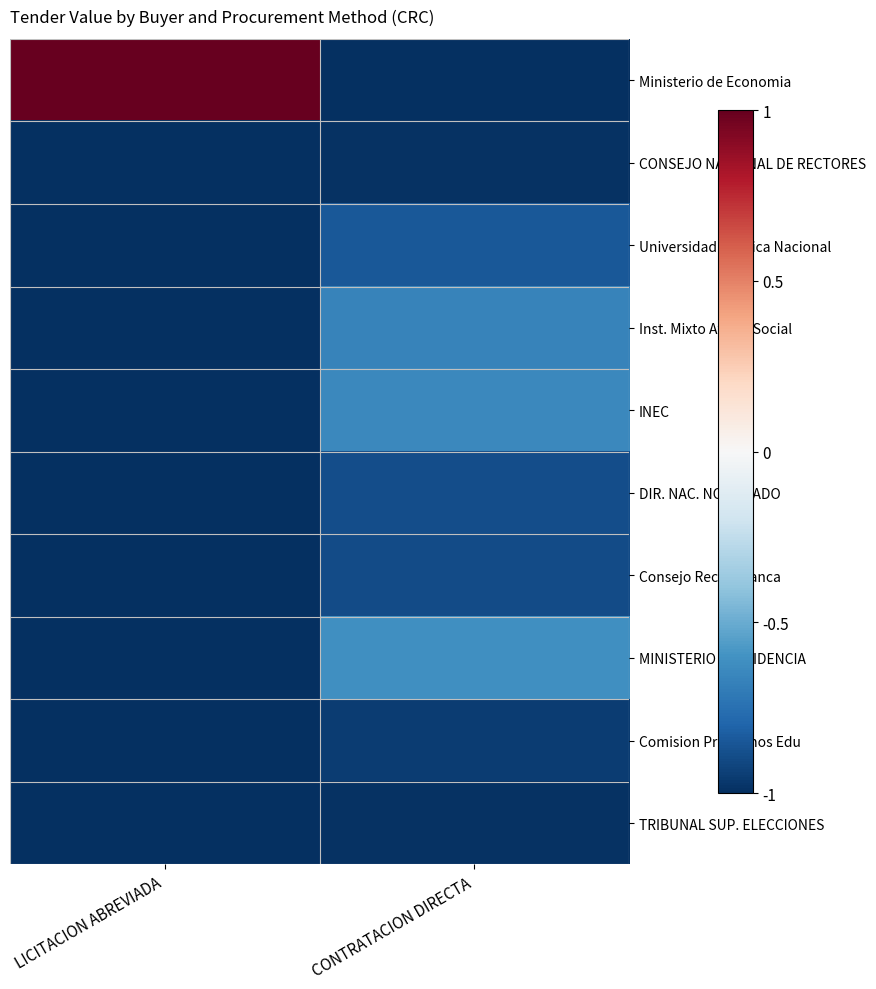

List the series in order of their peak value, highest first.

Ministerio de Economia, MINISTERIO PRESIDENCIA, INEC, Inst. Mixto Ayuda Social, Universidad Tecnica Nacional, DIR. NAC. NOTARIADO, Consejo Rector Banca, Comision Prestamos Edu, TRIBUNAL SUP. ELECCIONES, CONSEJO NACIONAL DE RECTORES